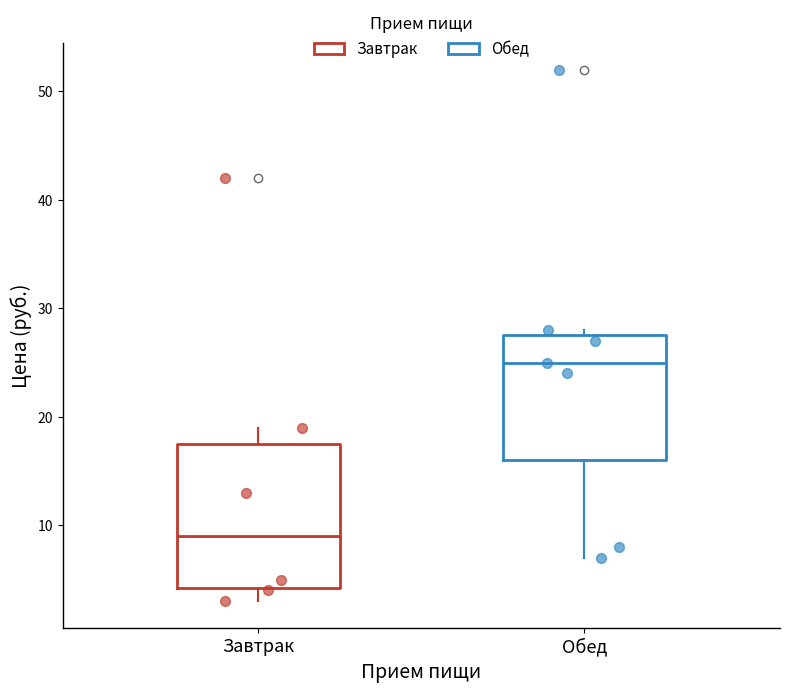

Where is the upper edge of the box for Завтрак on the y-axis? The values are not printed on the chart, so give them approximately, as read against the axis.

18